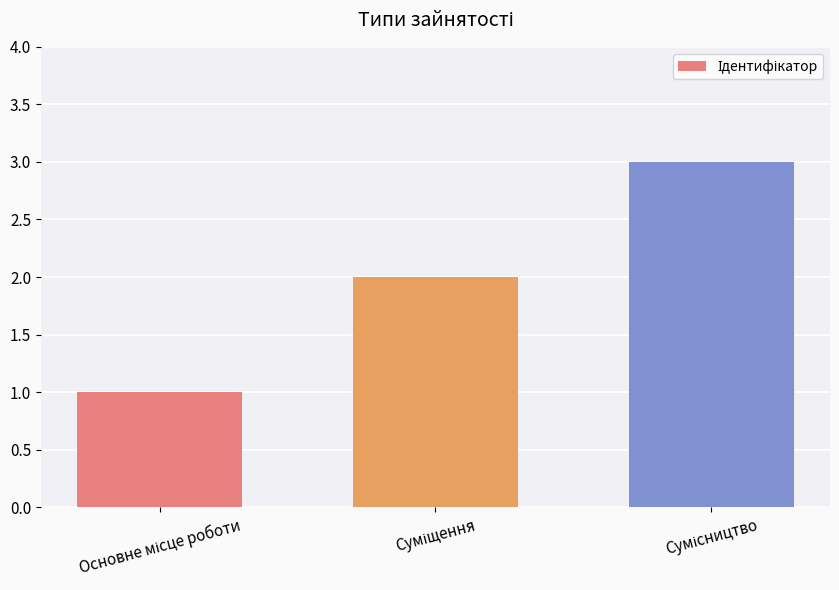

What is the sum of all values?

6